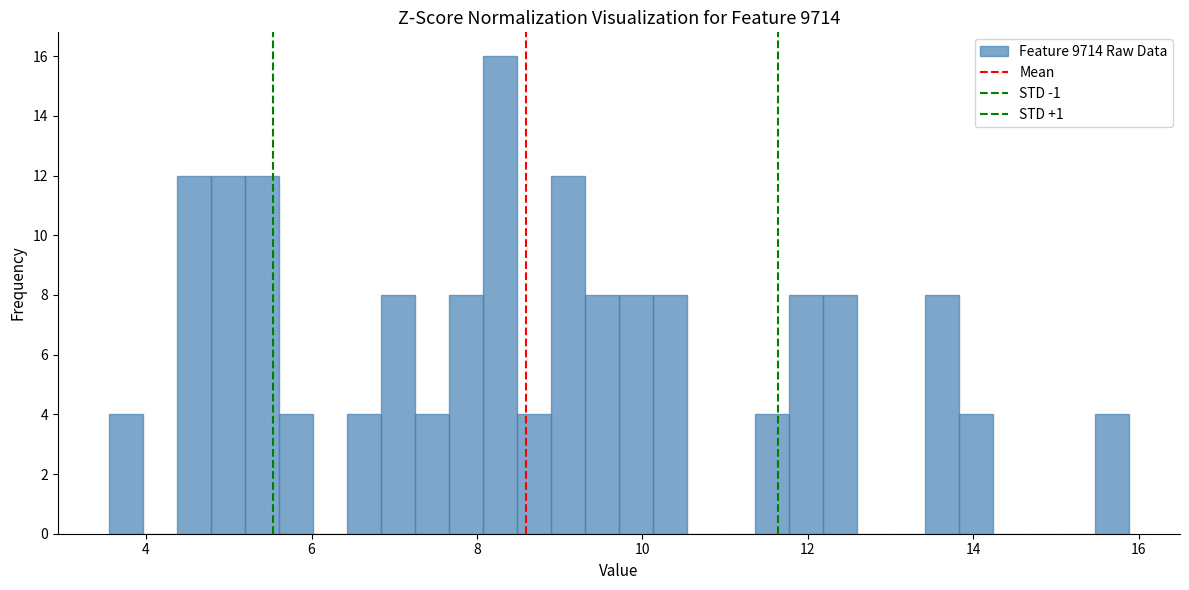

Around what value on the x-axis is the tallest bar? Give the approximate position of its centre, as read against the axis.

8.2